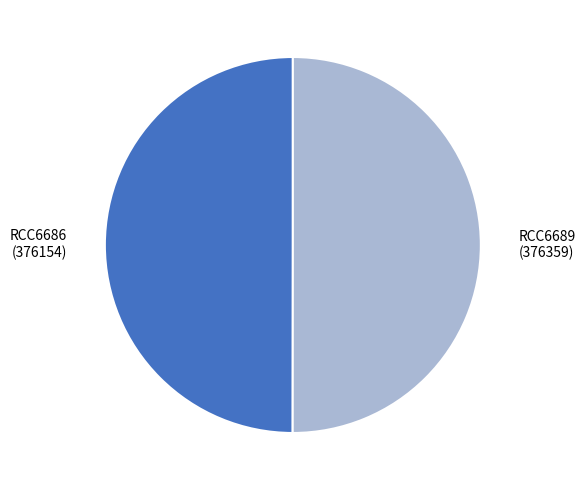

Is it true that RCC6689 (376359) is 37% of the pie?

False